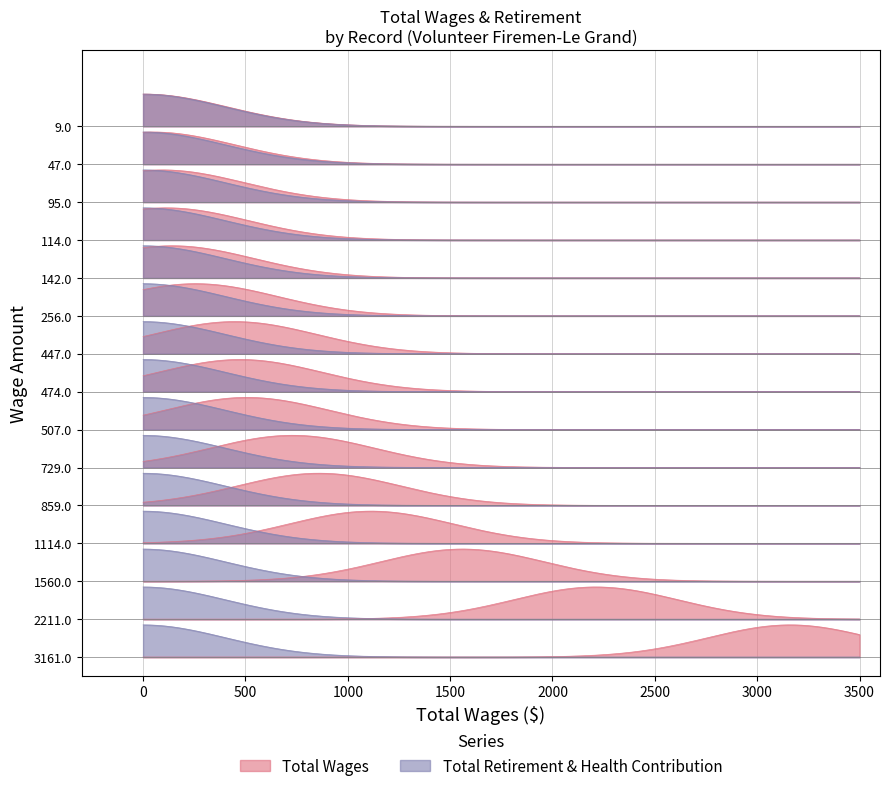

The value of Total Retirement & Health Contribution at Total Wages is 0. True or false?

True